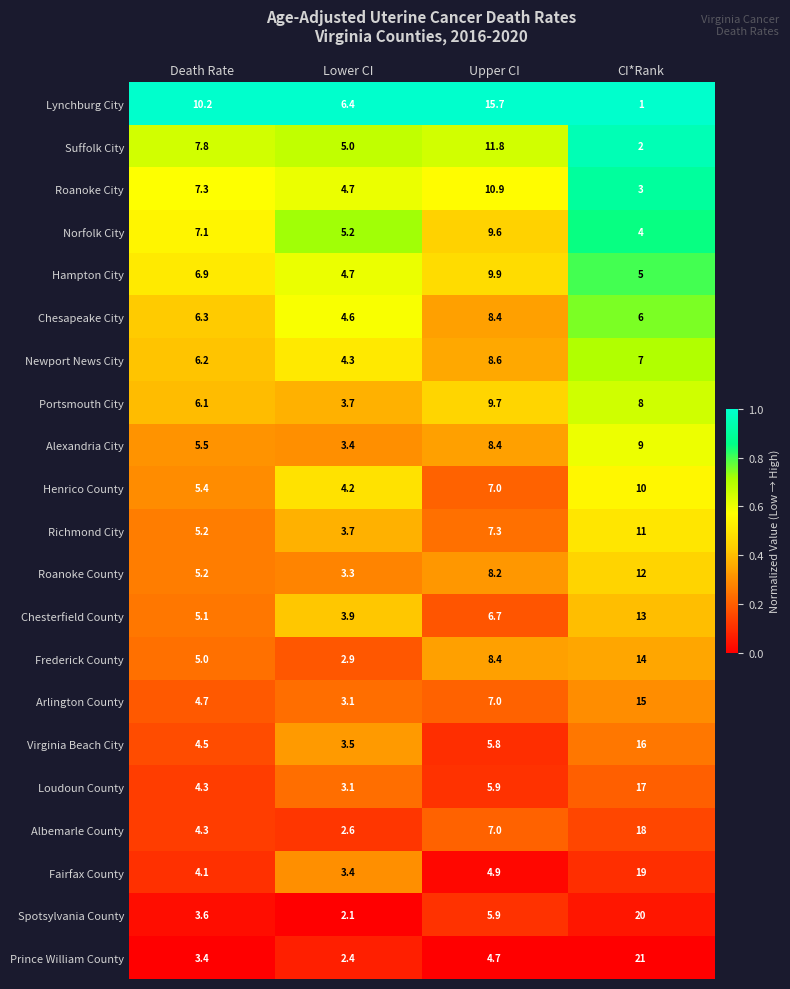

Is it true that Arlington County equals 4.7 at Death Rate?

True